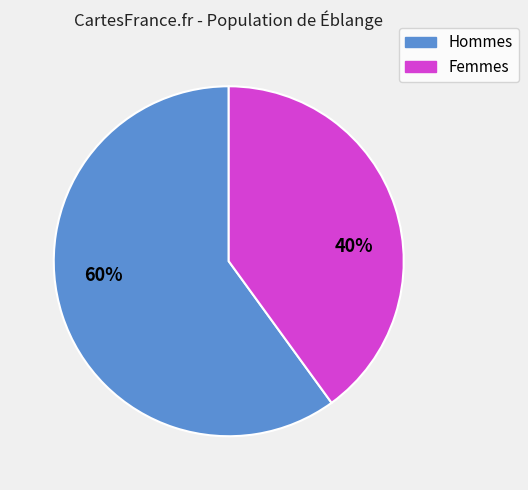

To the nearest percent, what is the combined percentage of Femmes and Hommes?

100%